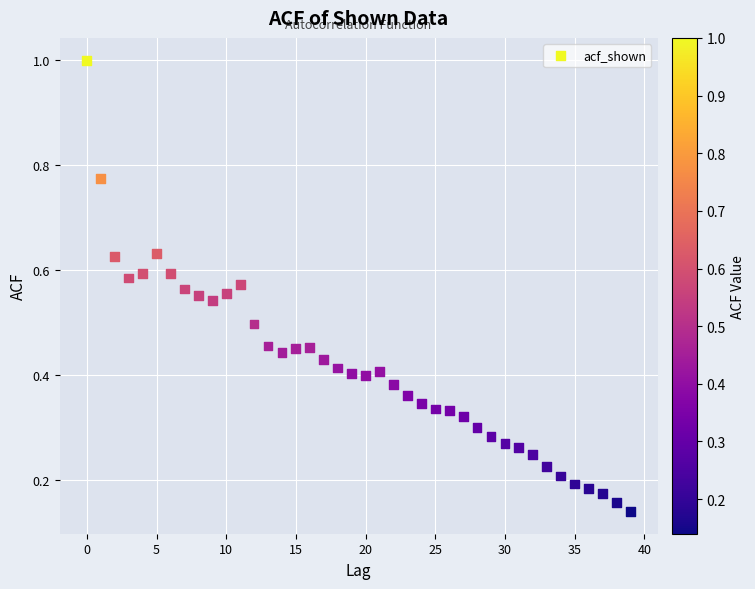

What is the range of Y values (max minus min)?

0.9